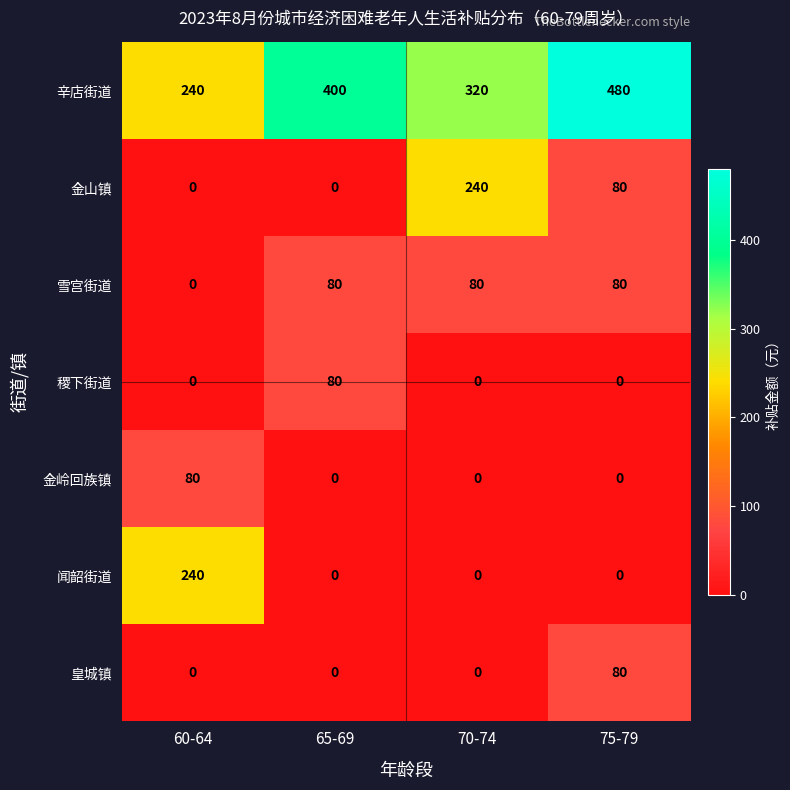

What is the difference between the highest and lowest values at 70-74?

320